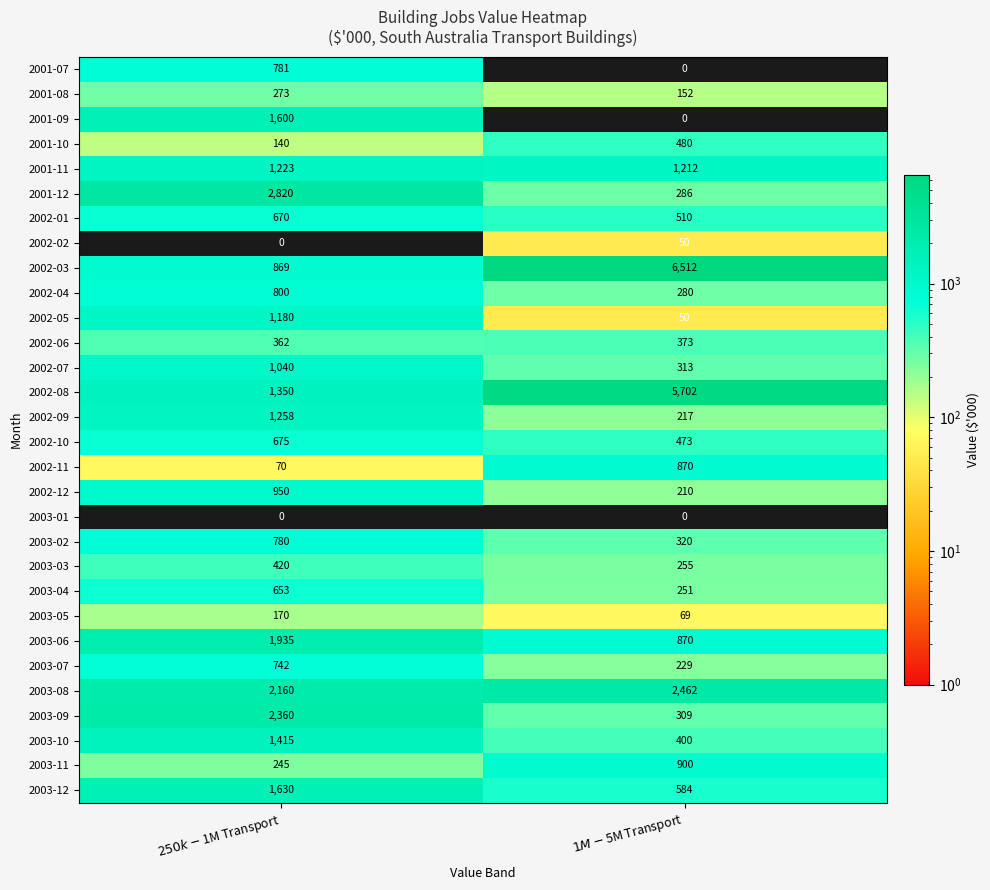

What is the difference between the maximum and minimum values in the 2001-10 series?

340